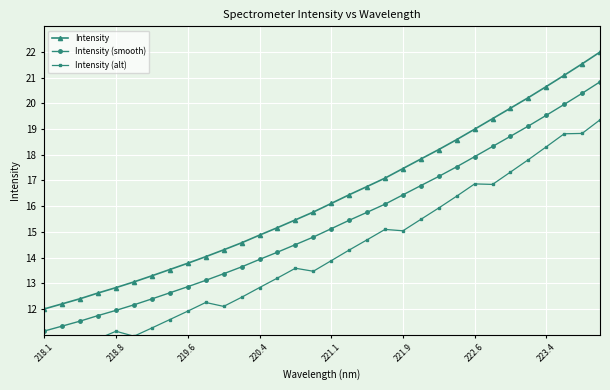

What is the lowest value of the Intensity series?

12.0